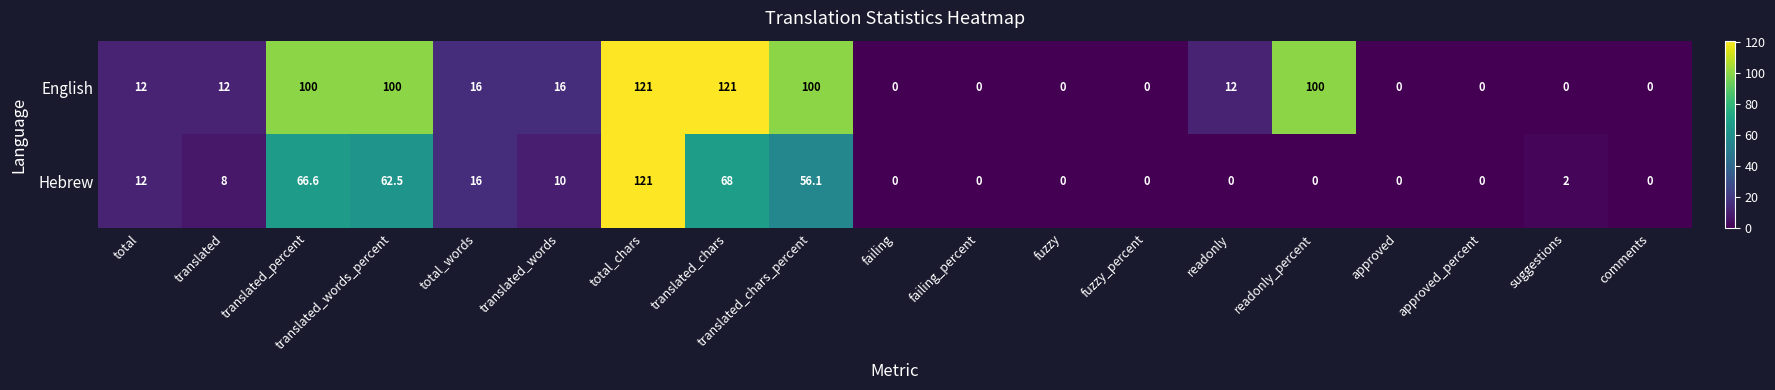

Which series changed the most between translated and comments?

English